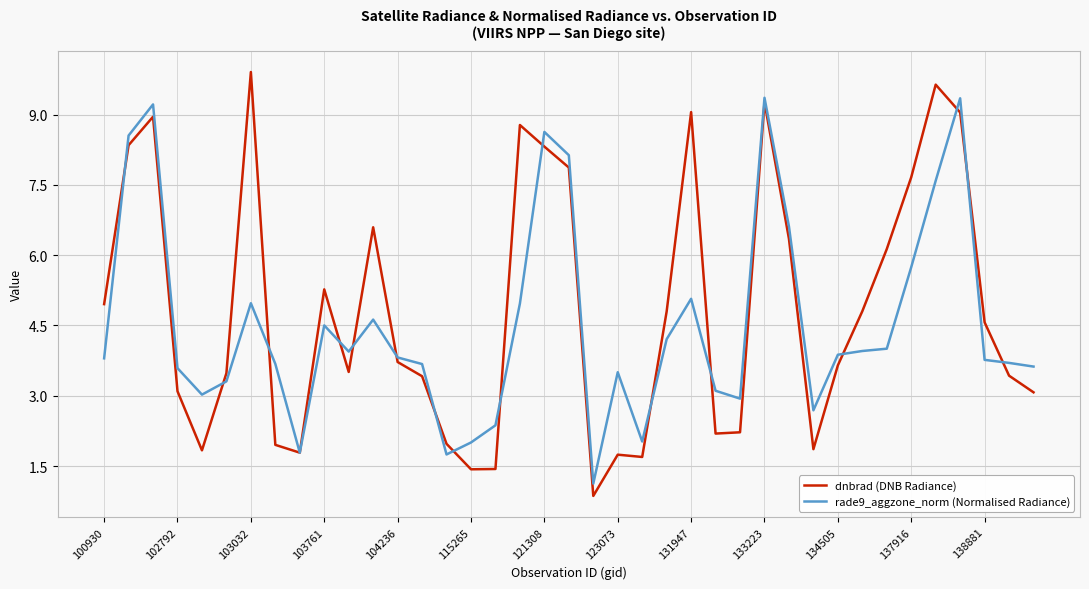

Which series has the largest range (max minus min)?

dnbrad (DNB Radiance)